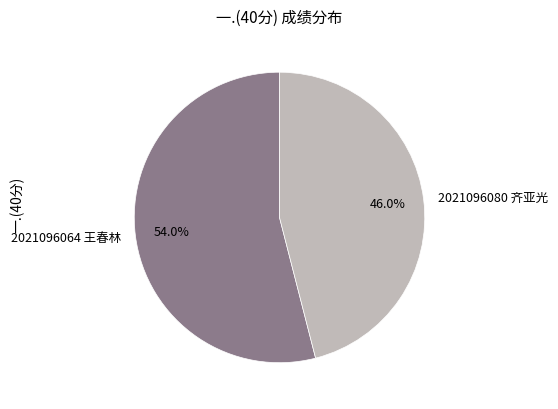

The 2021096064 王春林 slice represents 54% of the pie. True or false?

True